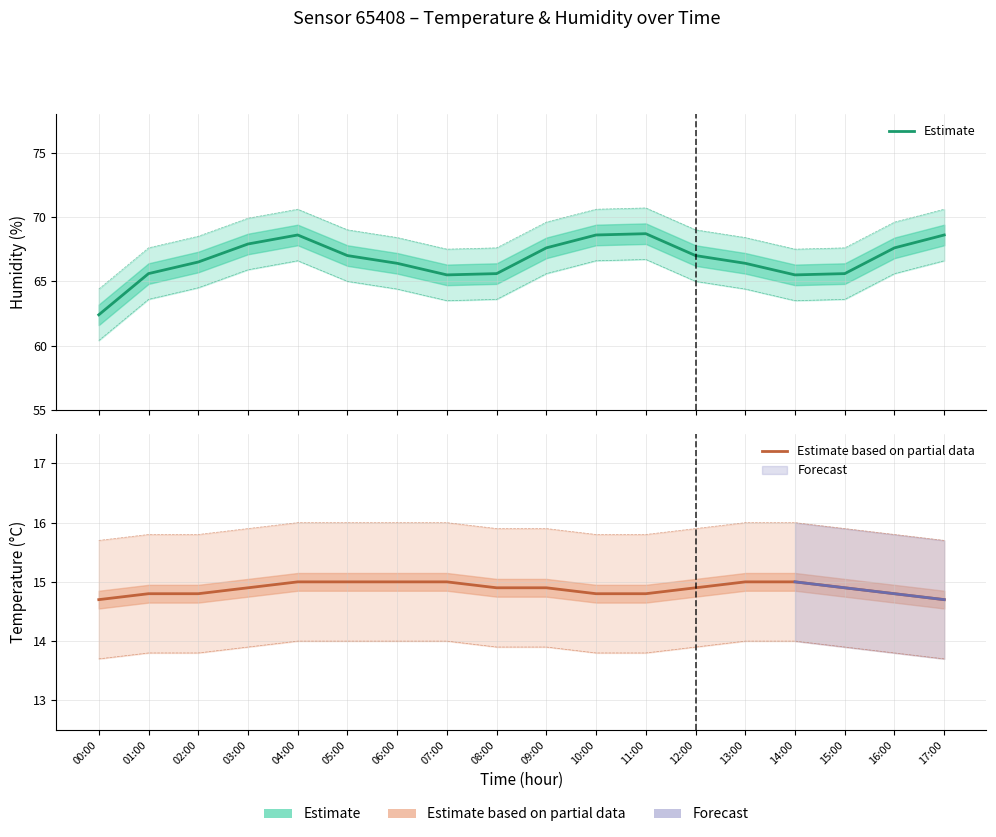

True or false: Estimate and Estimate based on partial data intersect in this chart.

False